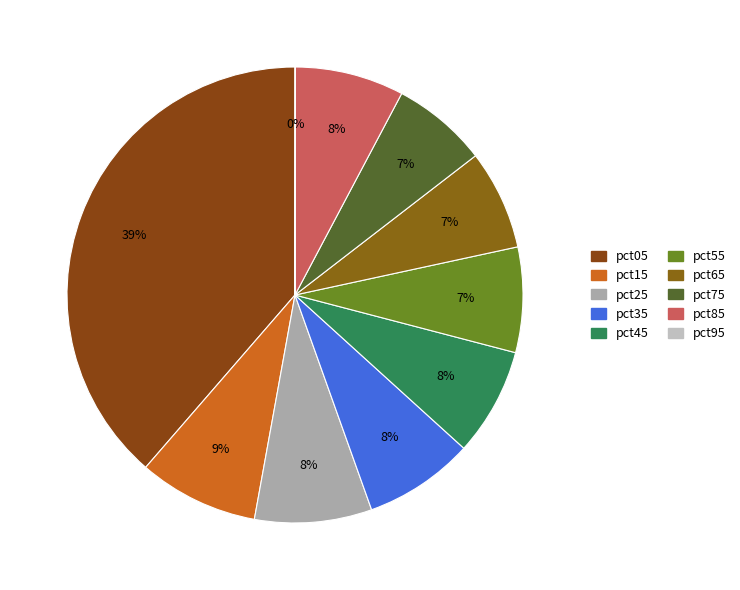

What is the smallest slice in the pie chart?

pct95